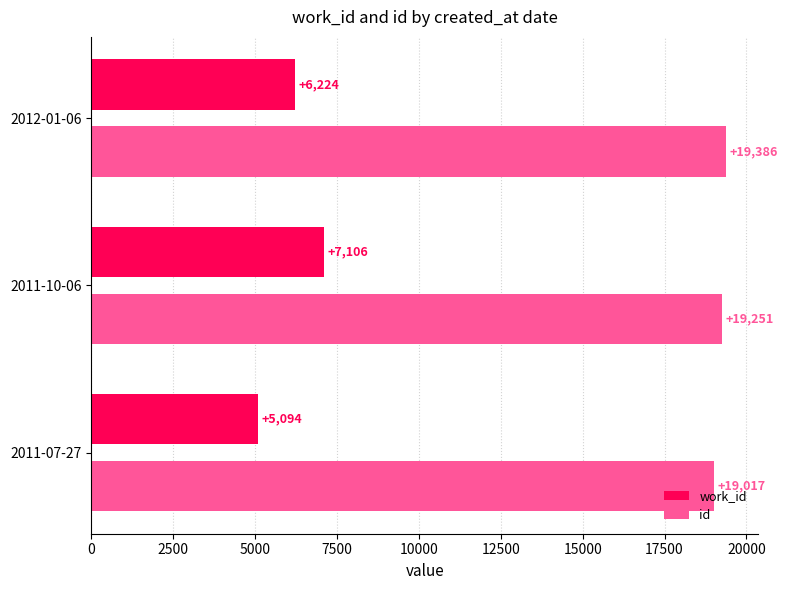

At how many categories does at least one series exceed 14854?

3